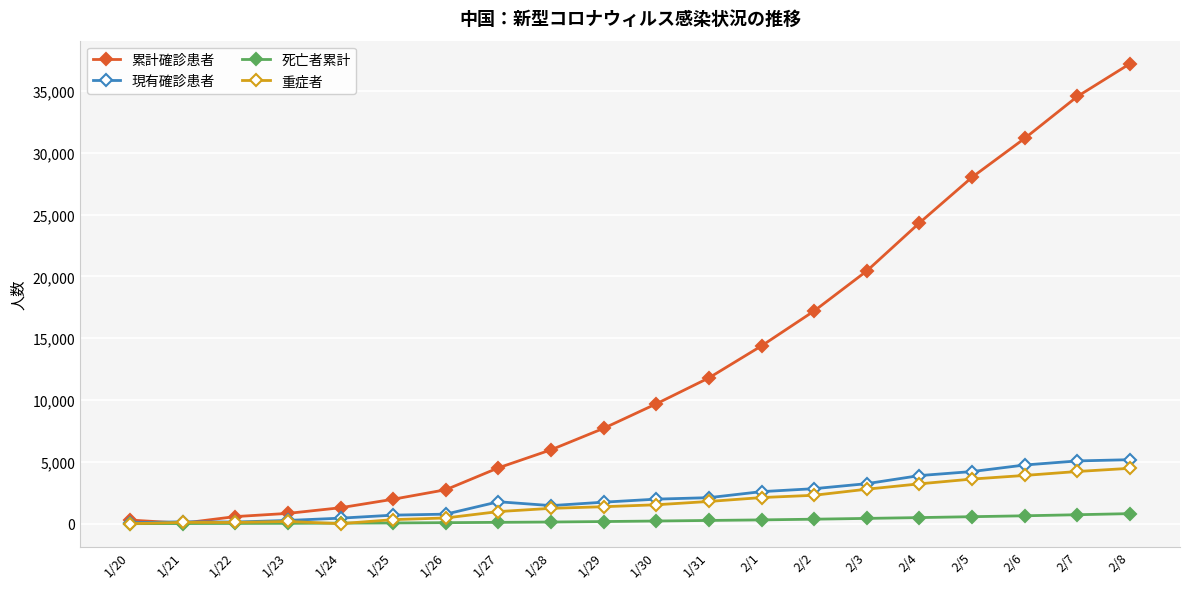

Which series has the largest range (max minus min)?

累計確診患者